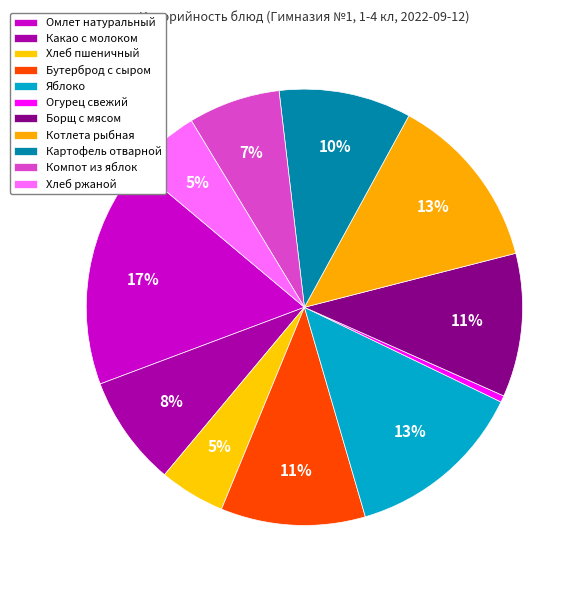

Is there a majority slice in this chart?

No